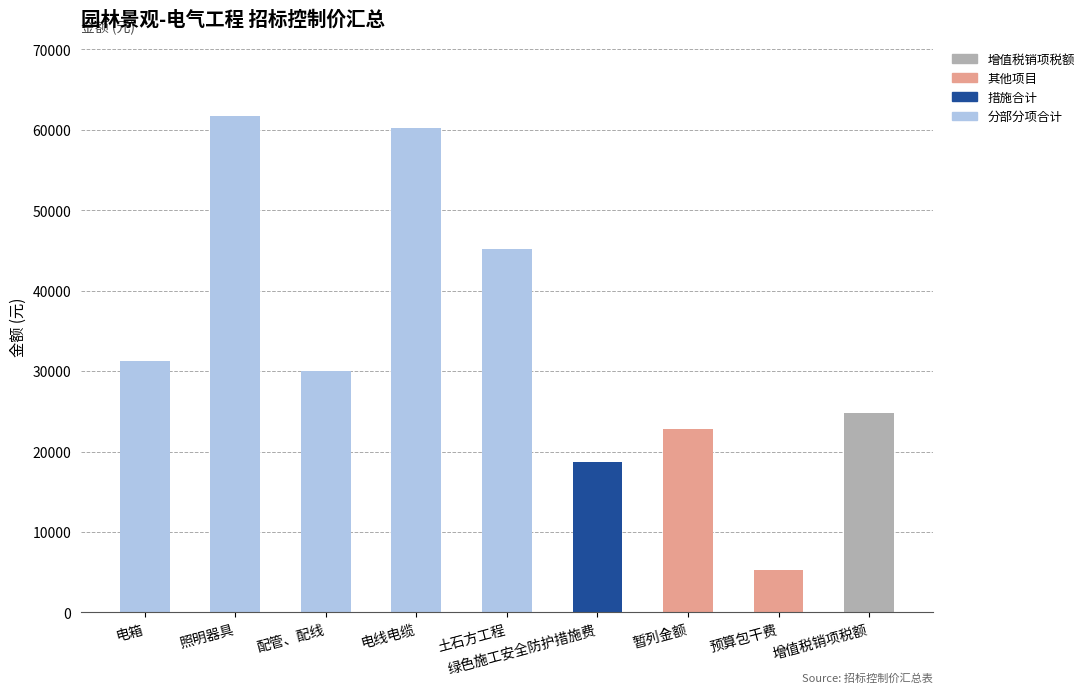

The 分部分项合计 series shows 0.0 at 暂列金额. True or false?

True